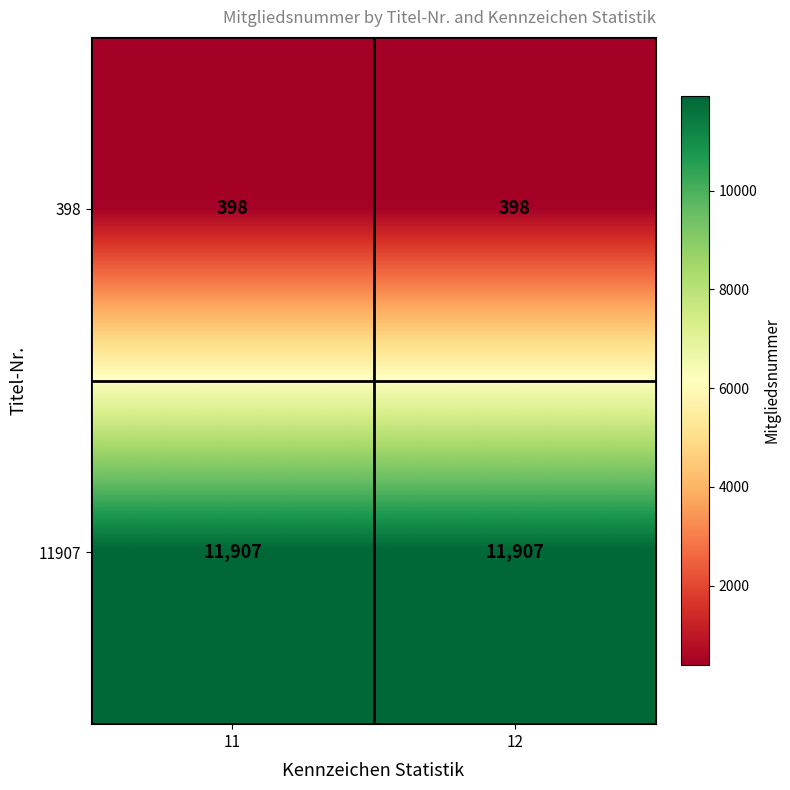

How many distinct data groups are displayed?

2